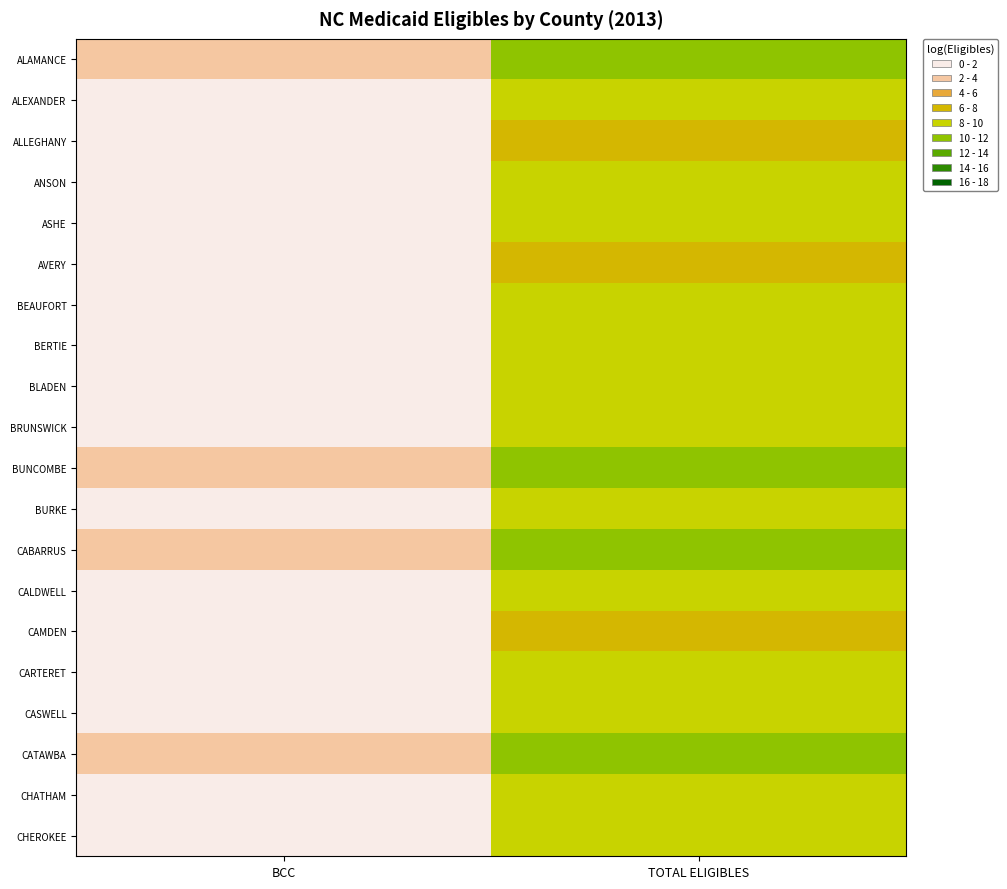

Which series has the largest total across all categories?

BUNCOMBE